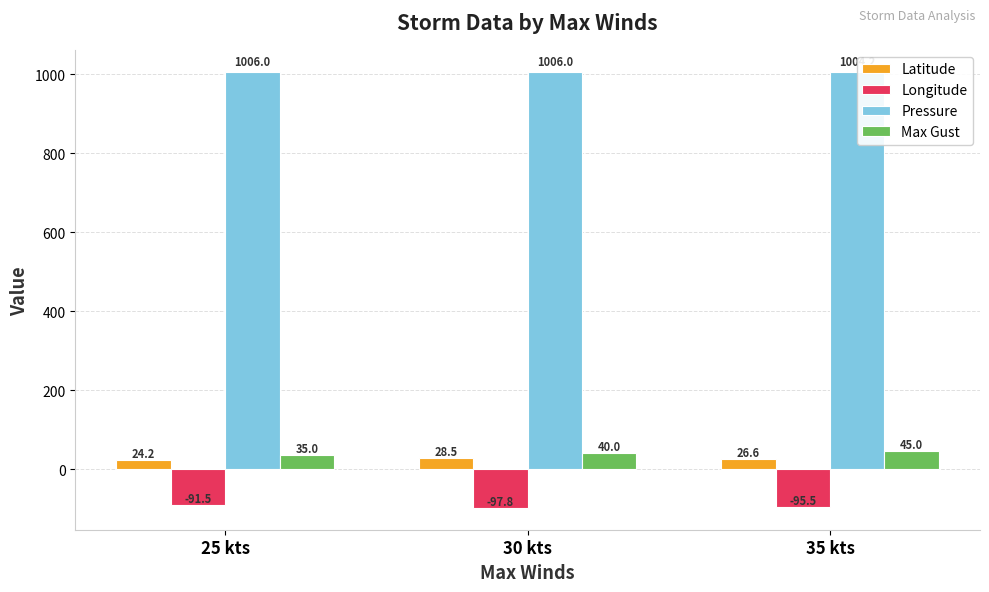

What is the minimum value for Latitude?

24.2